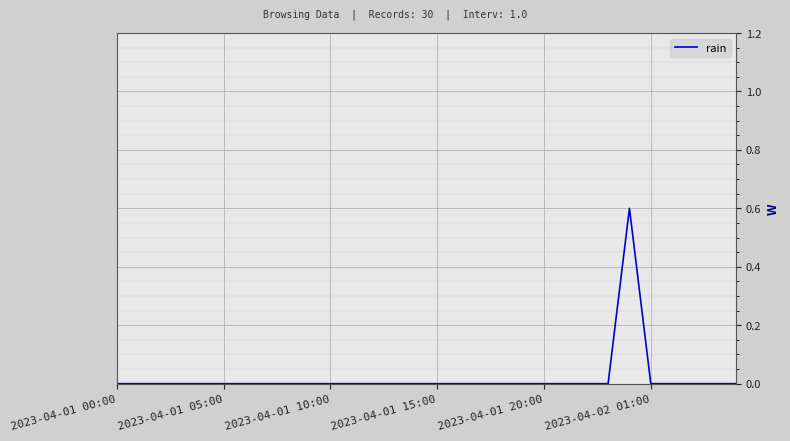

What is the maximum value shown in the chart?

0.6